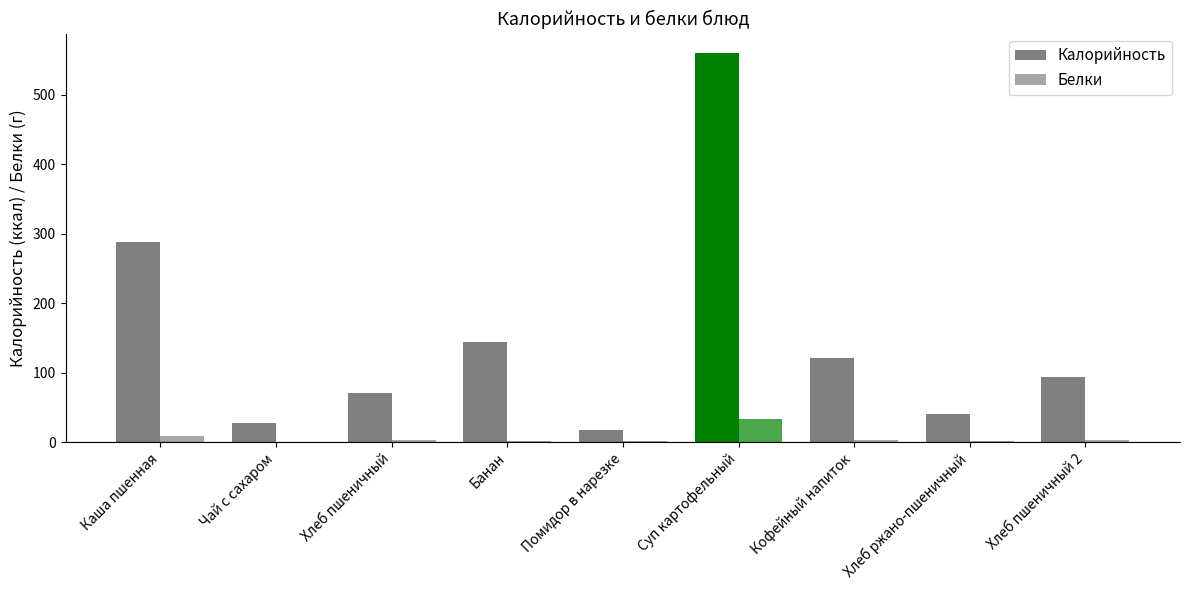

Which series has the largest range (max minus min)?

Калорийность